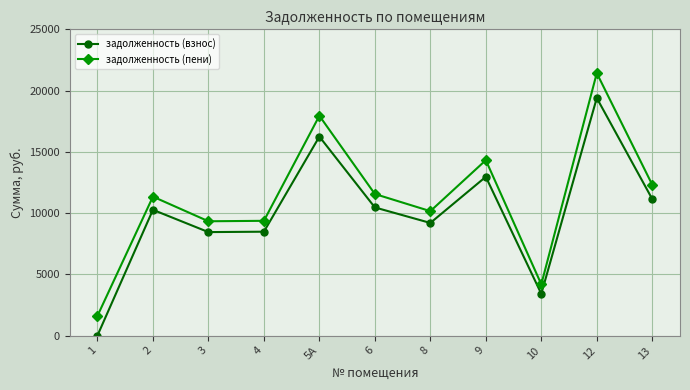

At which category does the chart reach its minimum across all series?

1